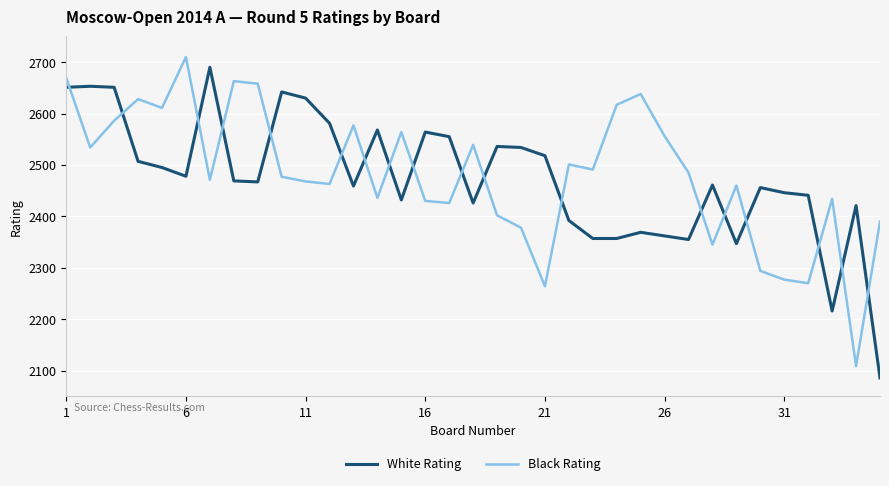

True or false: White Rating and Black Rating intersect in this chart.

True